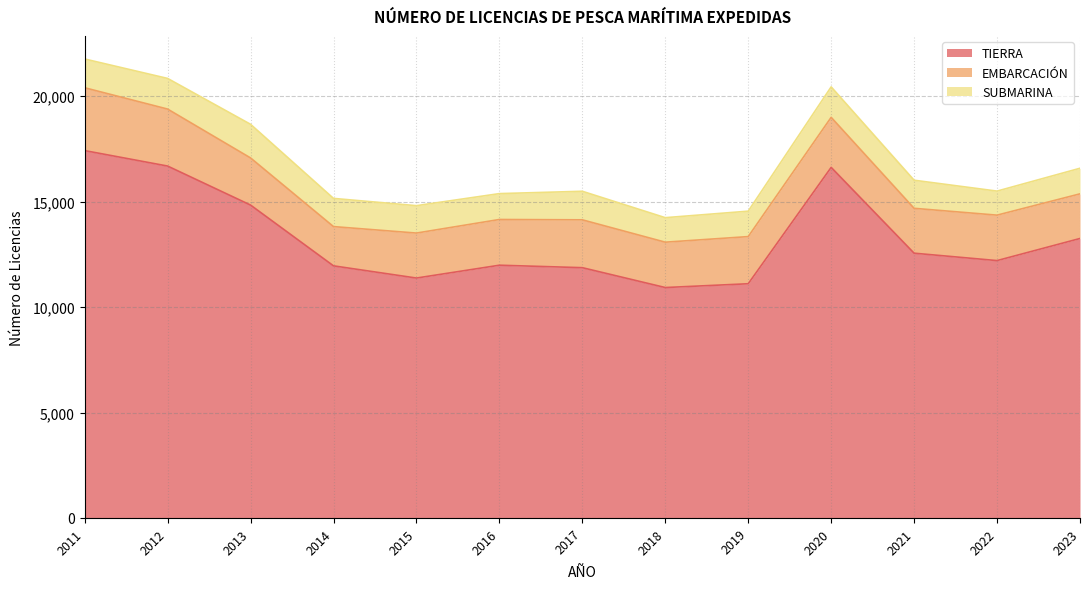

How many data points in EMBARCACIÓN are less than 2168?

6